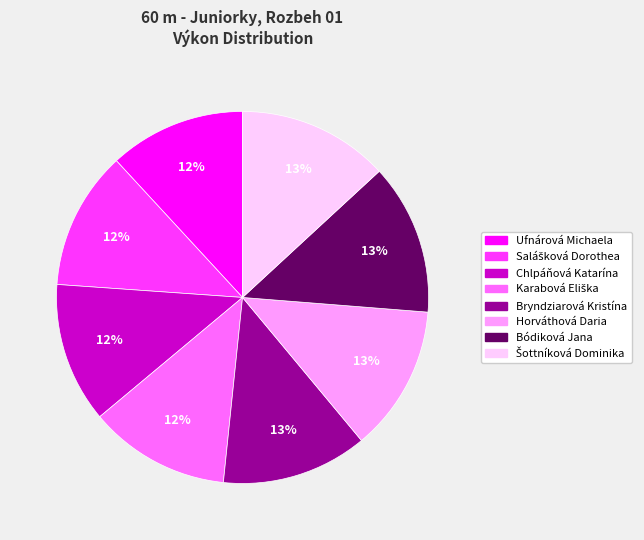

Count the number of slices in the pie.

8